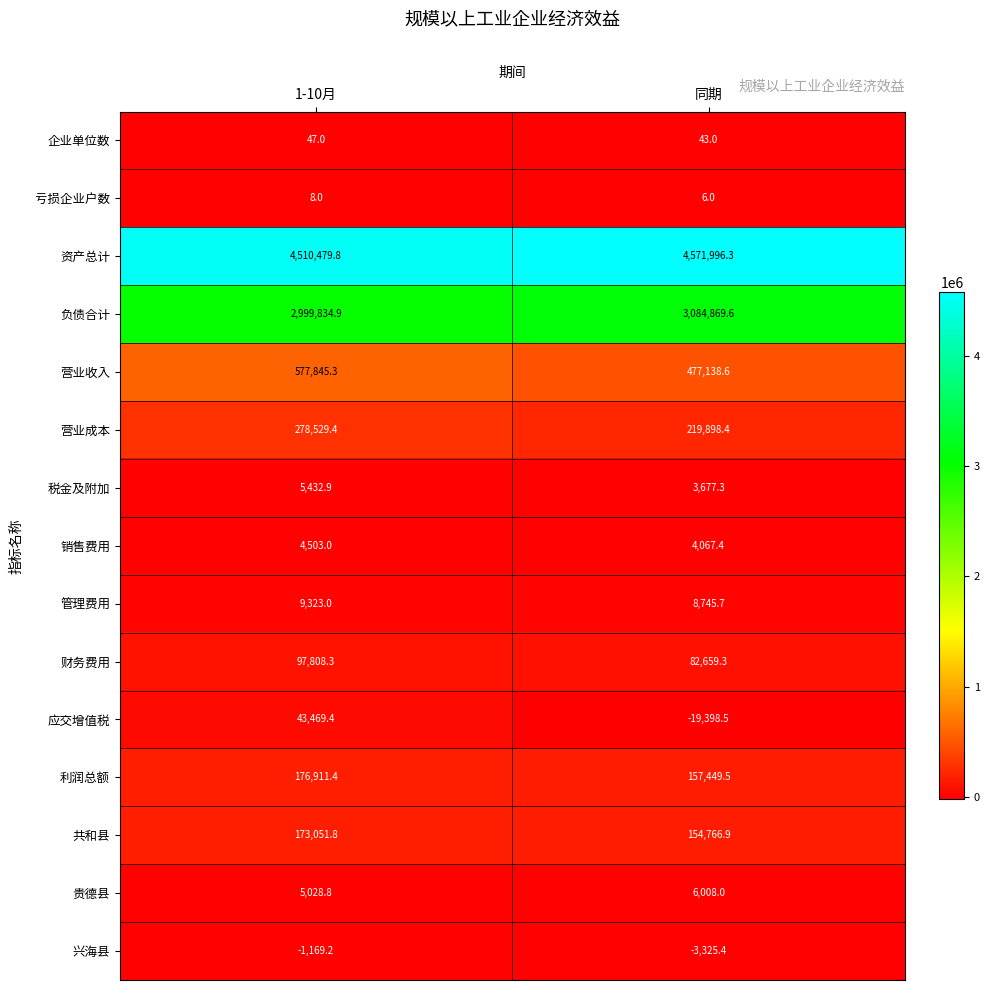

The value of 税金及附加 at 同期 is 5341.4. True or false?

False